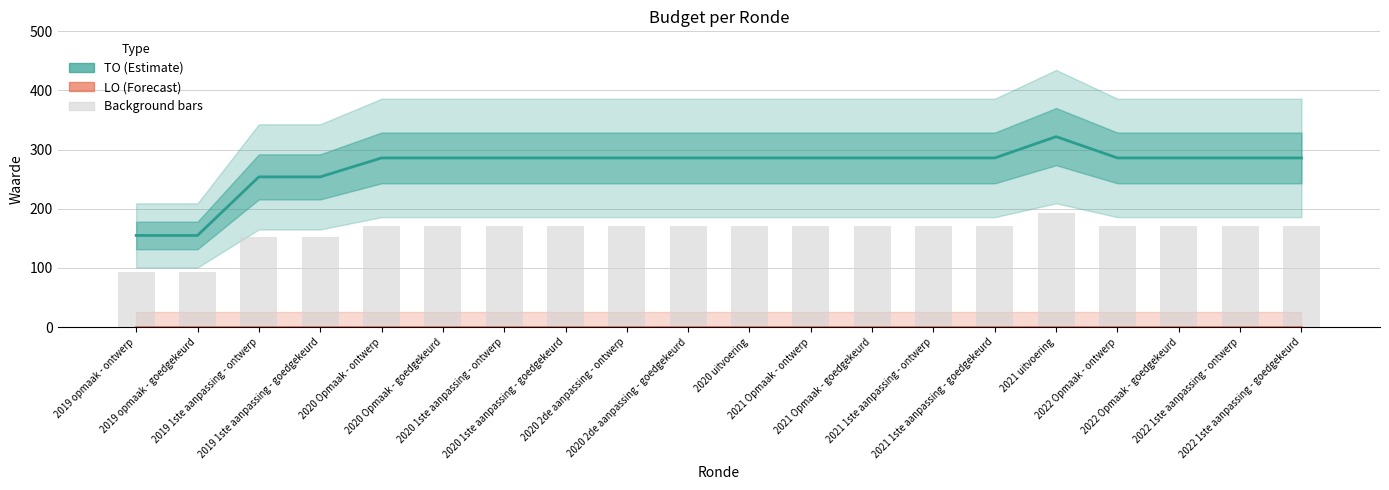

Is it true that Background equals 171.6 at 2020 Opmaak - ontwerp?

True